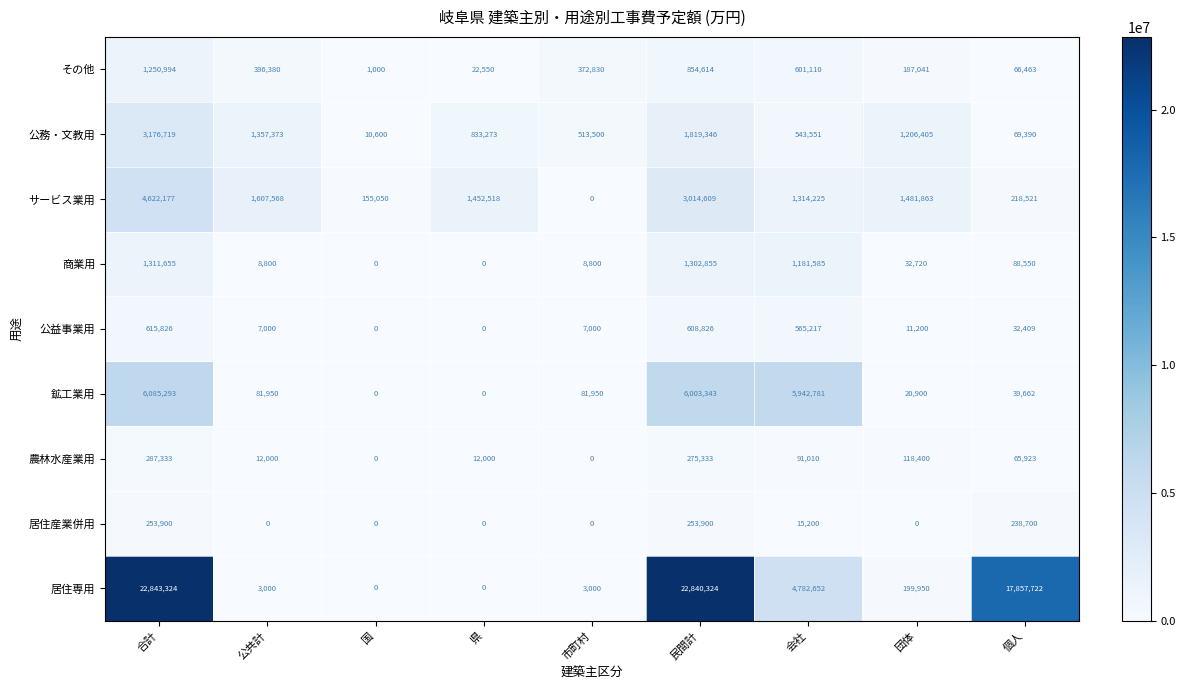

Which series has the largest total across all categories?

居住専用